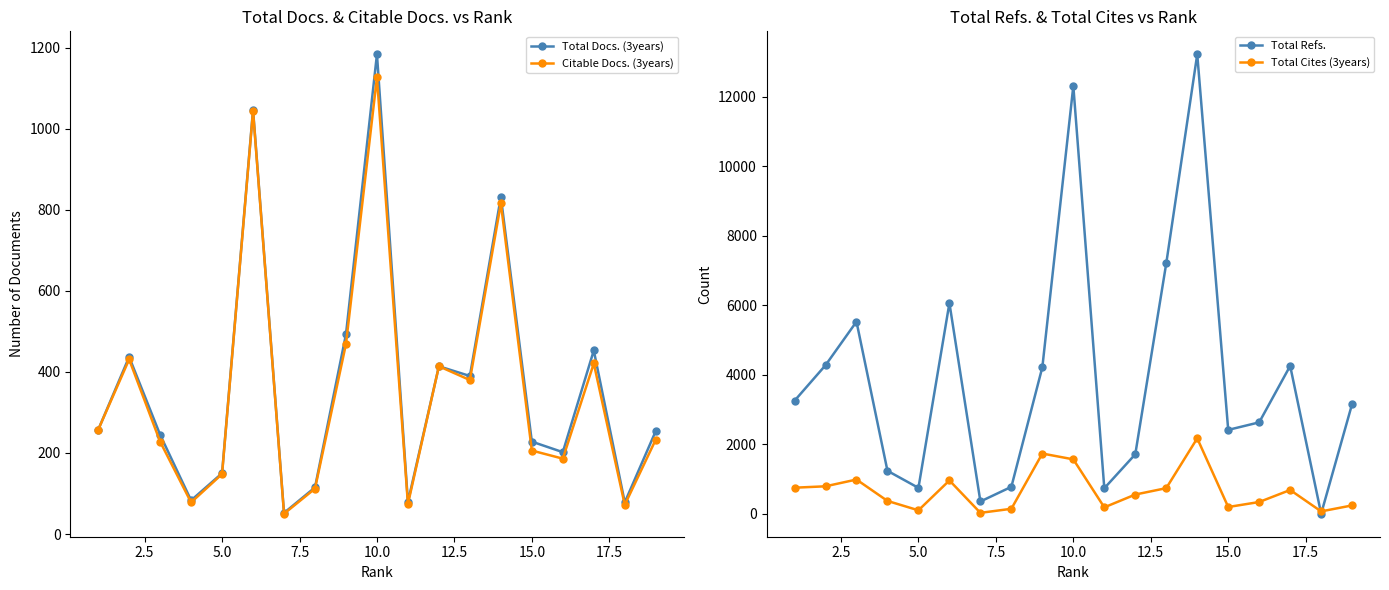

True or false: Total Docs. (3years) has more than 2 points higher than both neighbors.

True